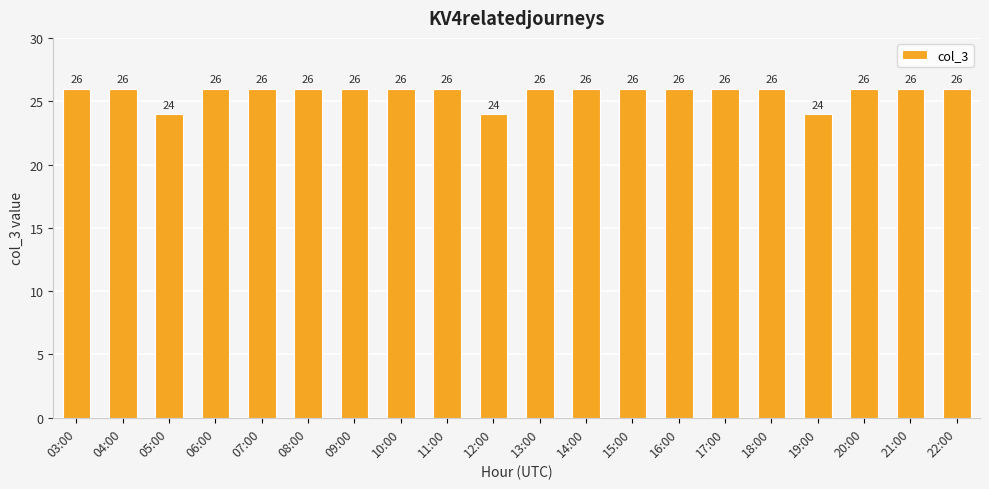

Is it true that the value at 08:00 is 7?

False